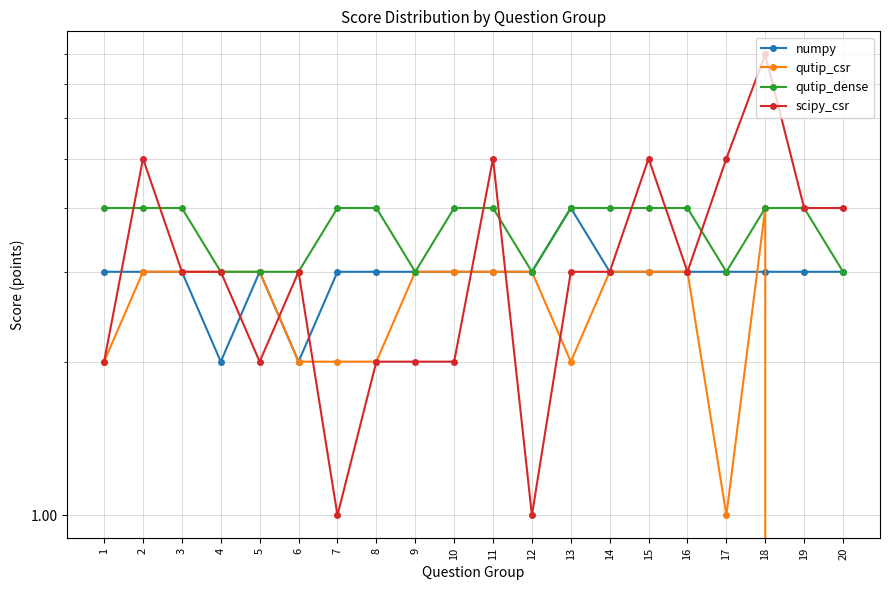

At which label is qutip_dense closest to 3?

4